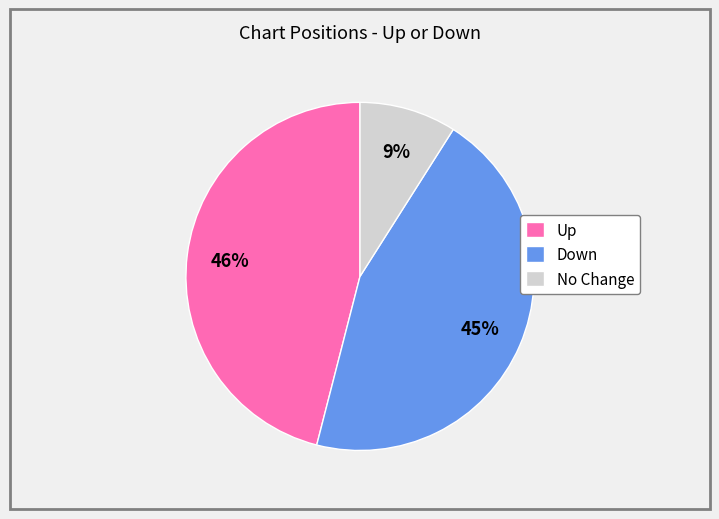

Rank the categories by value from highest to lowest.

Up, Down, No Change